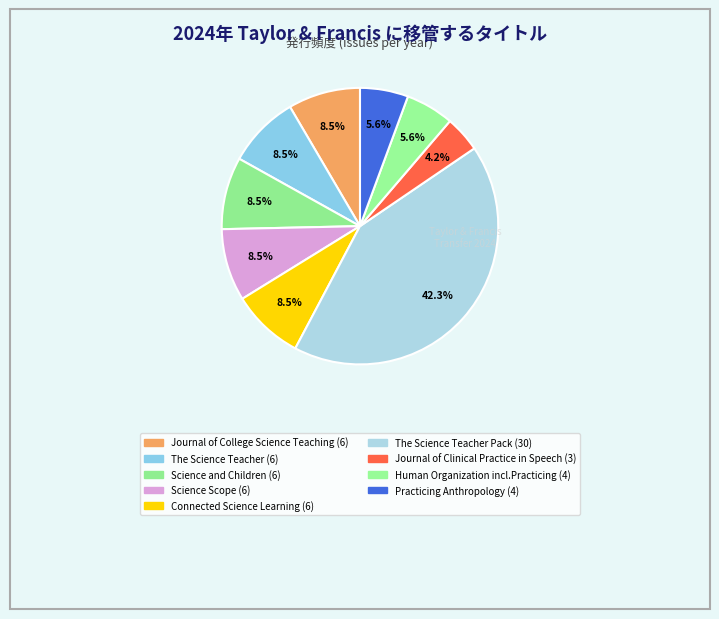

Count the number of slices in the pie.

9